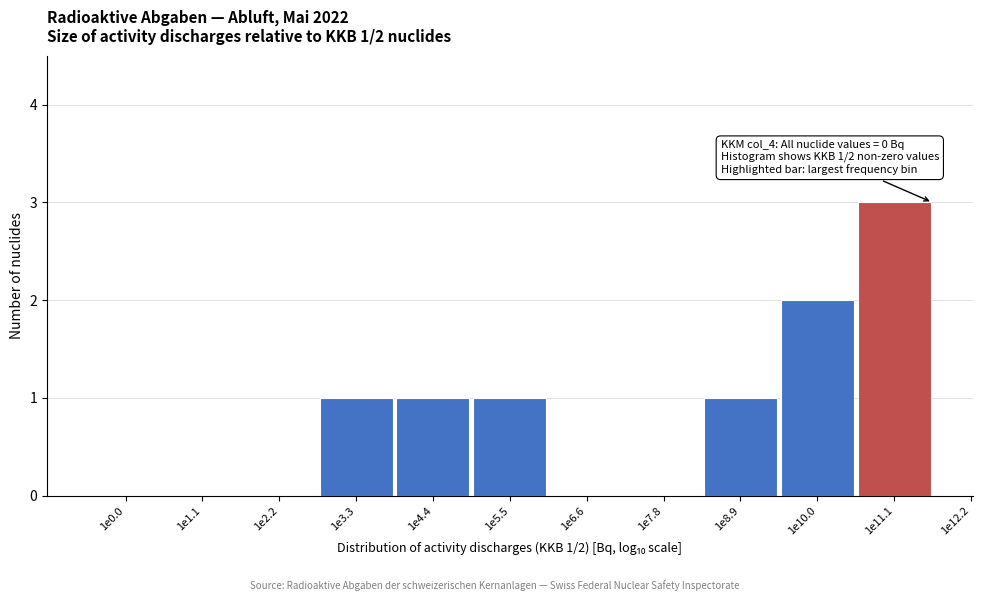

Reading right to left, what are all the values shown in this chart?

1e11.1=3	1e10.0=2	1e8.9=1	1e7.8=0	1e6.6=0	1e5.5=1	1e4.4=1	1e3.3=1	1e2.2=0	1e1.1=0	1e0.0=0